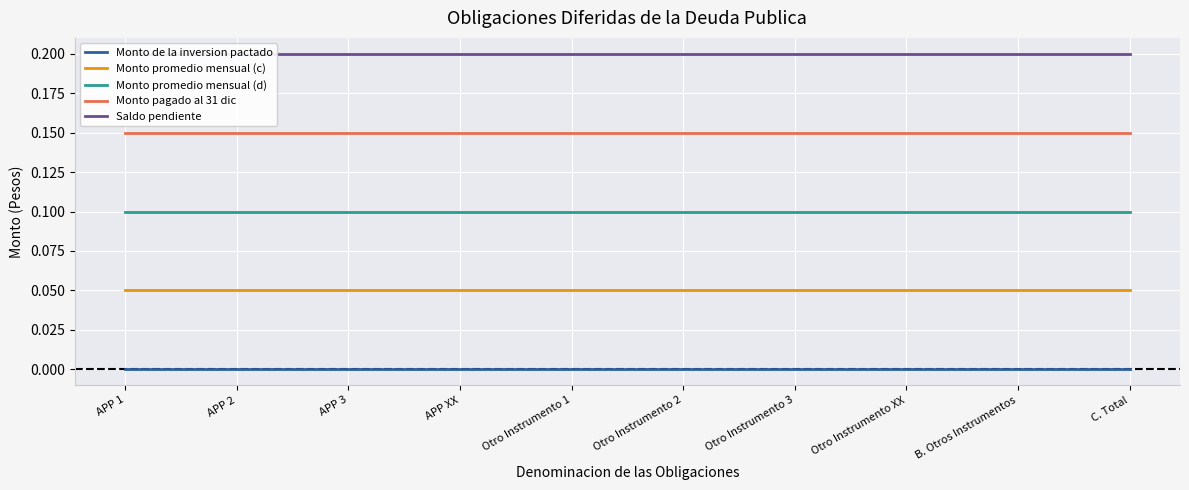

True or false: Saldo pendiente has more than 2 points higher than both neighbors.

False